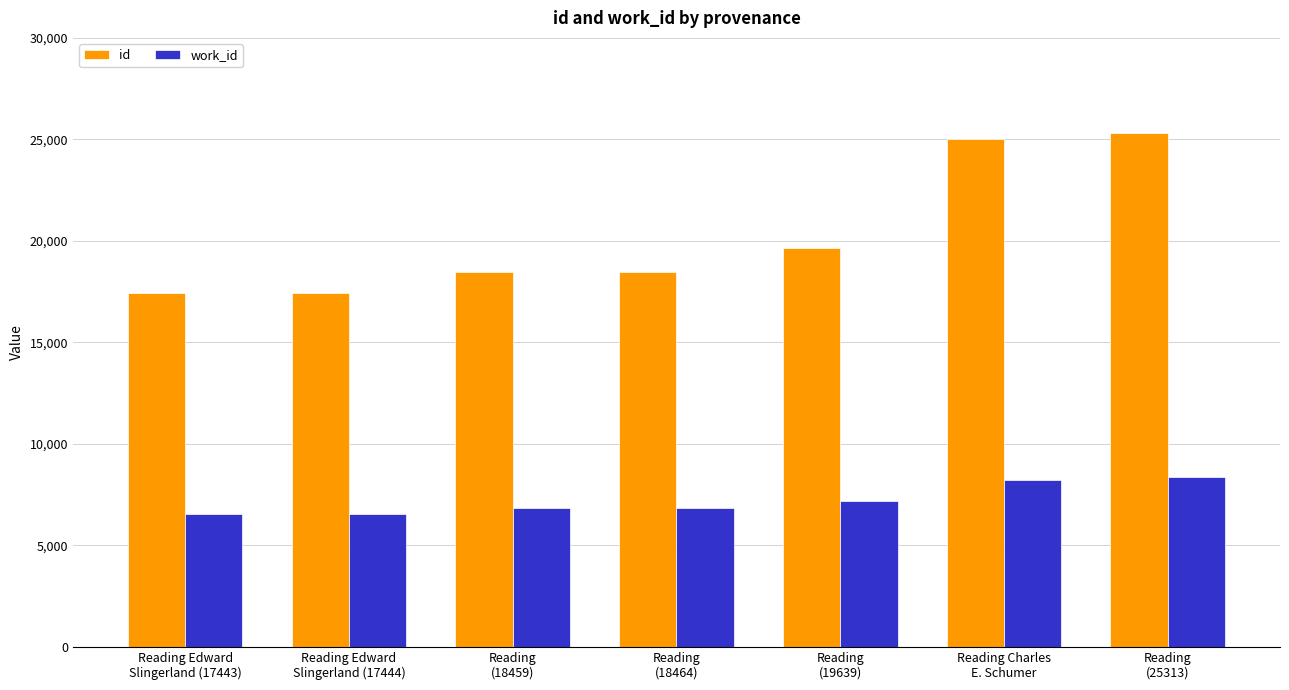

What is the spread (max minus min) of values at Reading Edward
Slingerland (17444)?

10878